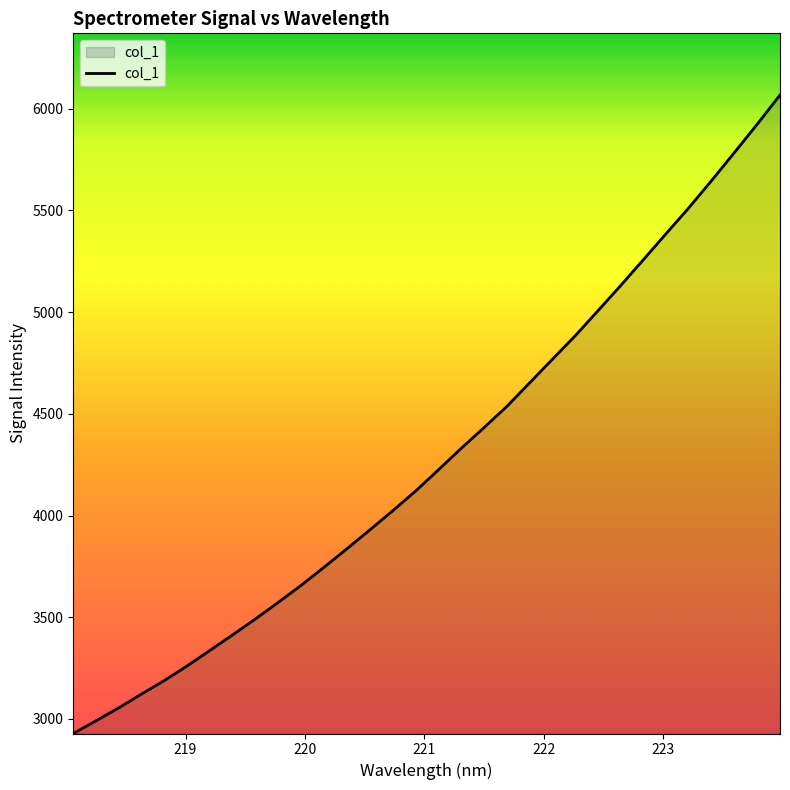

What is the maximum value shown in the chart?

6067.0